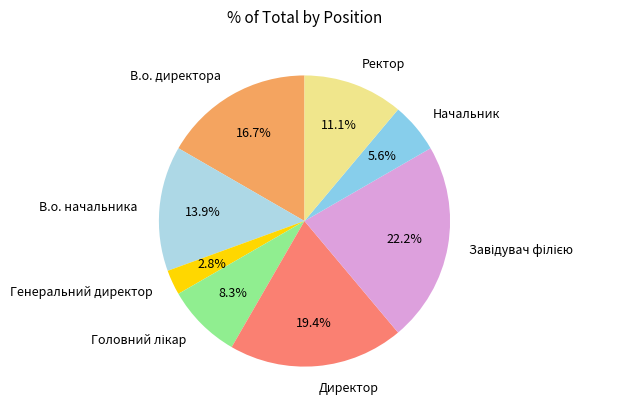

What percentage is NOT represented by В.о. директора?

83.3%